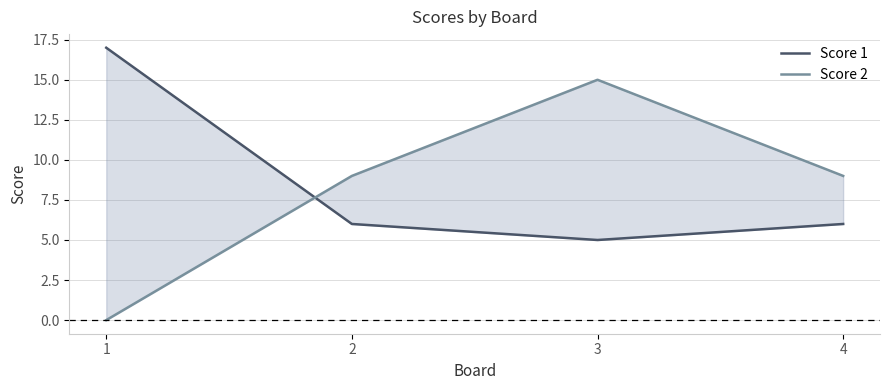

What is the maximum value for Score 1?

17